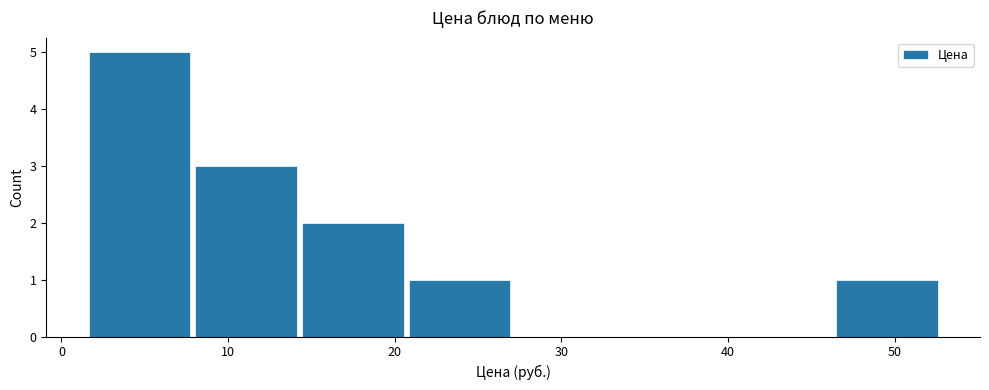

Which range on the x-axis has the tallest bar?

1 to 8